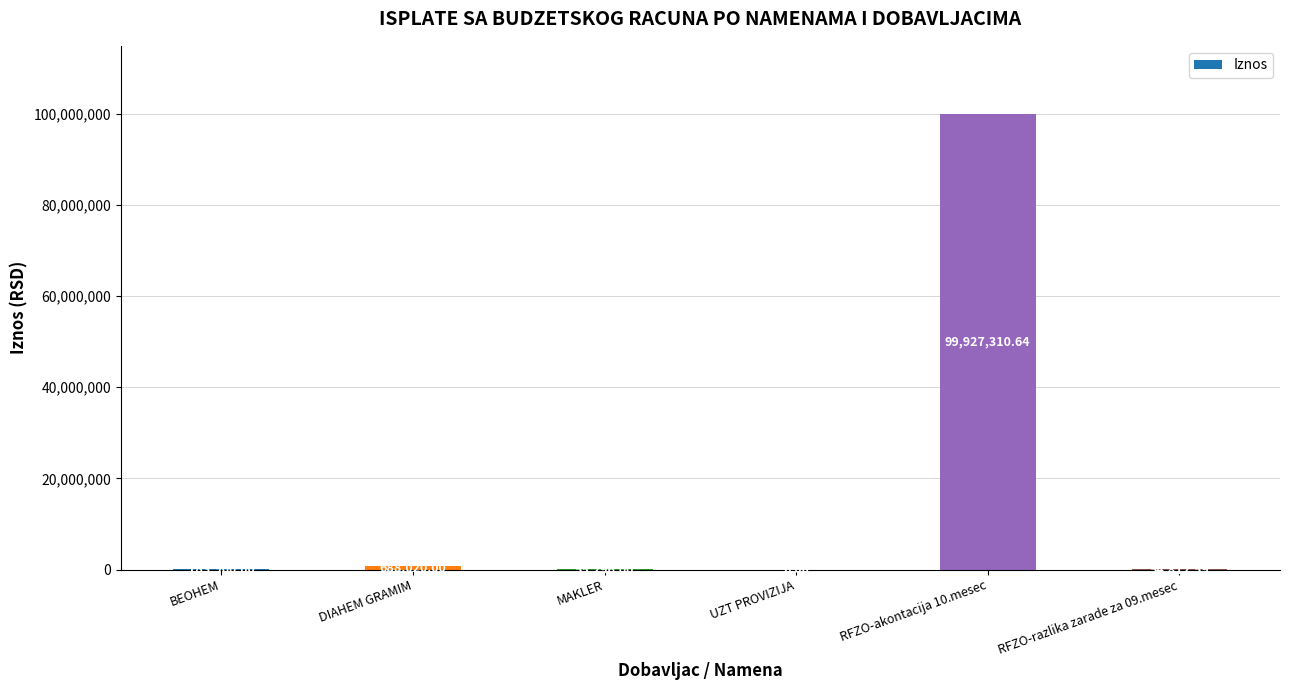

Where is the data nearest to the value 49963658?

DIAHEM GRAMIM